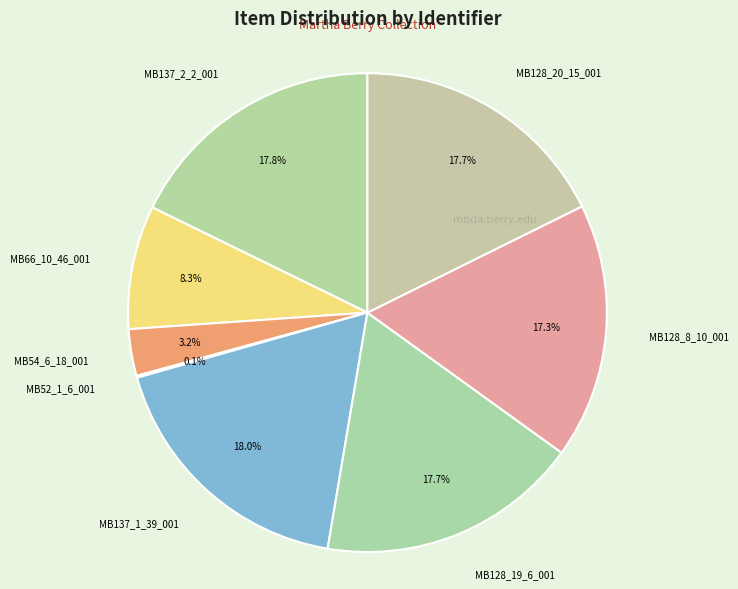

Between MB128_8_10_001 and MB54_6_18_001, which is larger?

MB128_8_10_001